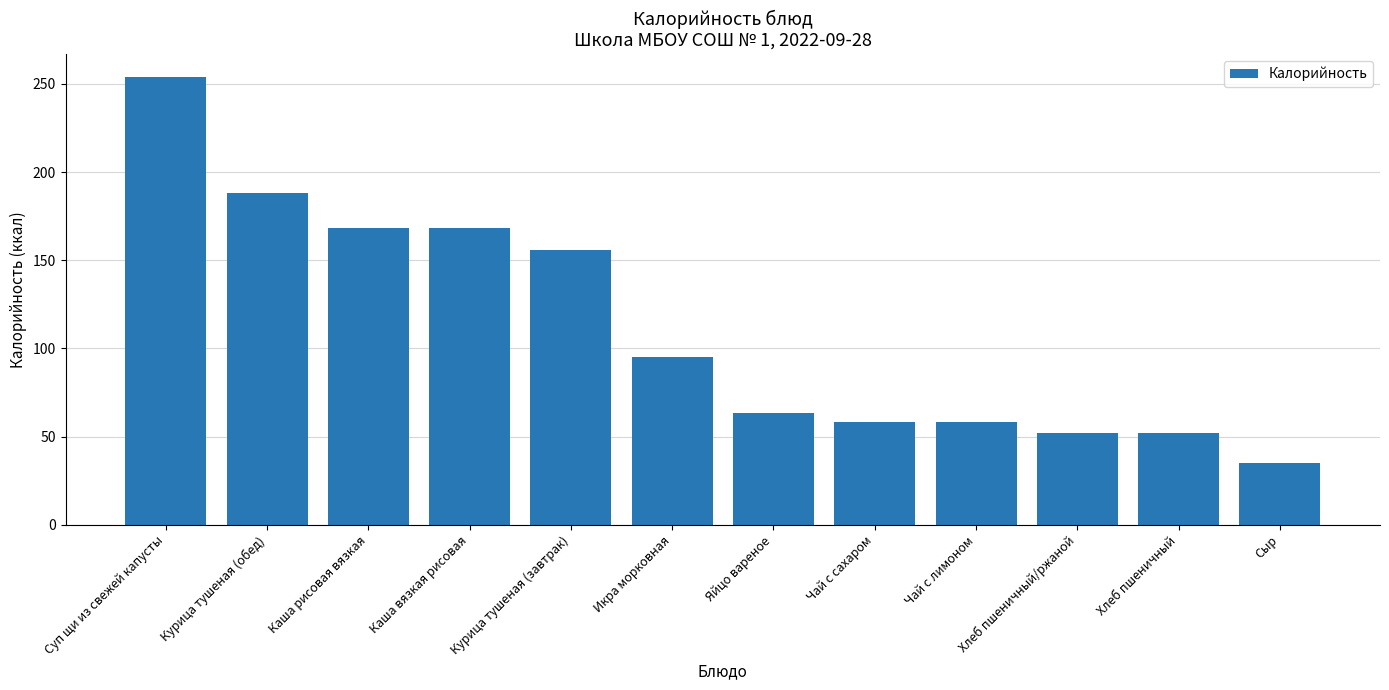

What is the change in value from Каша рисовая вязкая to Икра морковная?

-73.1